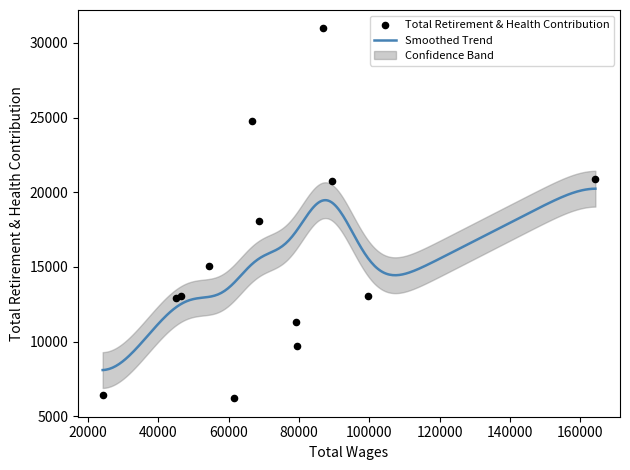

What is the change in value from 99502.0 to 89339.0?

+7660